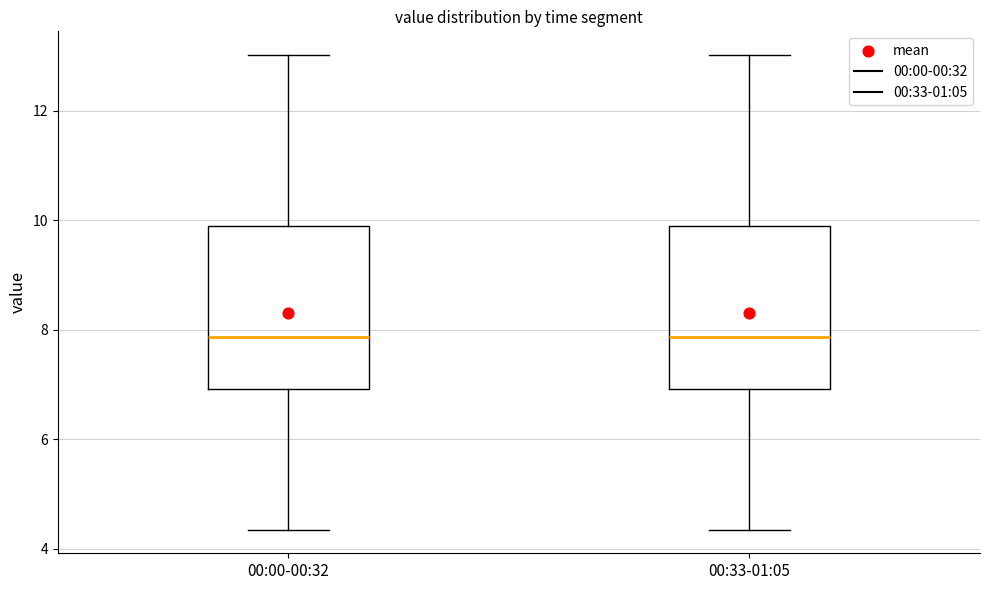

Reading left to right, read every box against the y-axis: the position of its median line, the range the box covers, and the ends of its whiskers. The values are not printed on the chart, so give them approximately, as read against the axis.

00:00-00:32: median 7.8, box 7.0 to 10.0, whiskers 4.4 to 13.0
00:33-01:05: median 7.8, box 7.0 to 10.0, whiskers 4.4 to 13.0